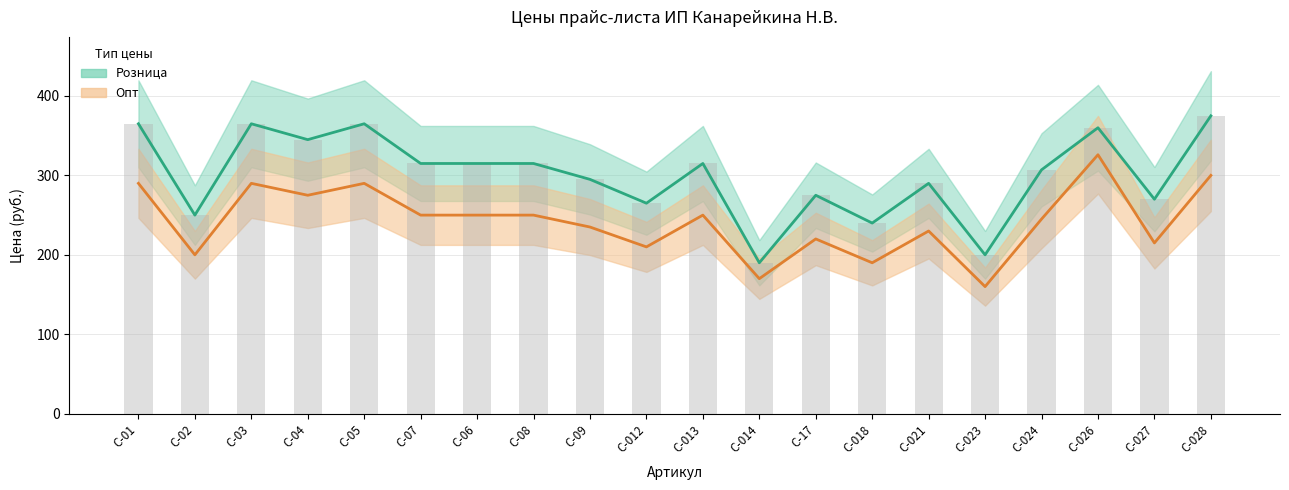

Which series has the widest spread of values?

Розница